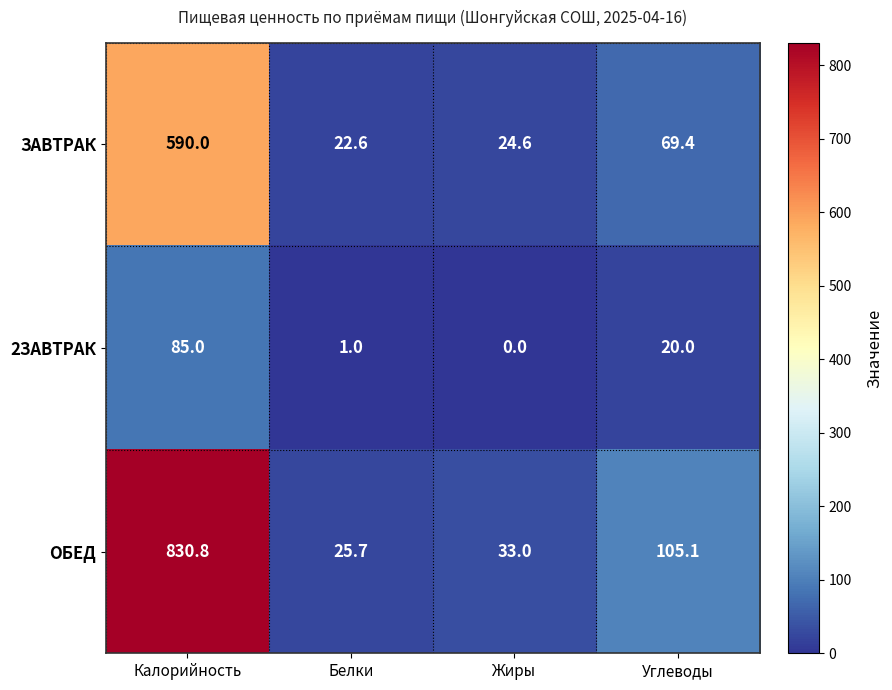

Rank the series at Углеводы from highest to lowest value.

ОБЕД, ЗАВТРАК, 2ЗАВТРАК